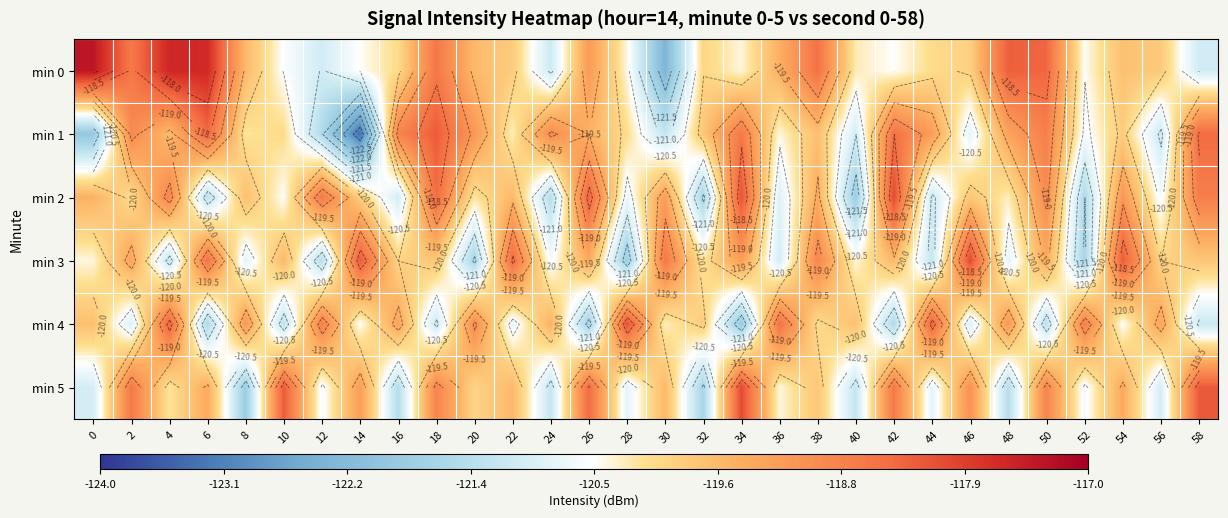

The value of min 0 at 54 is -119.7. True or false?

True